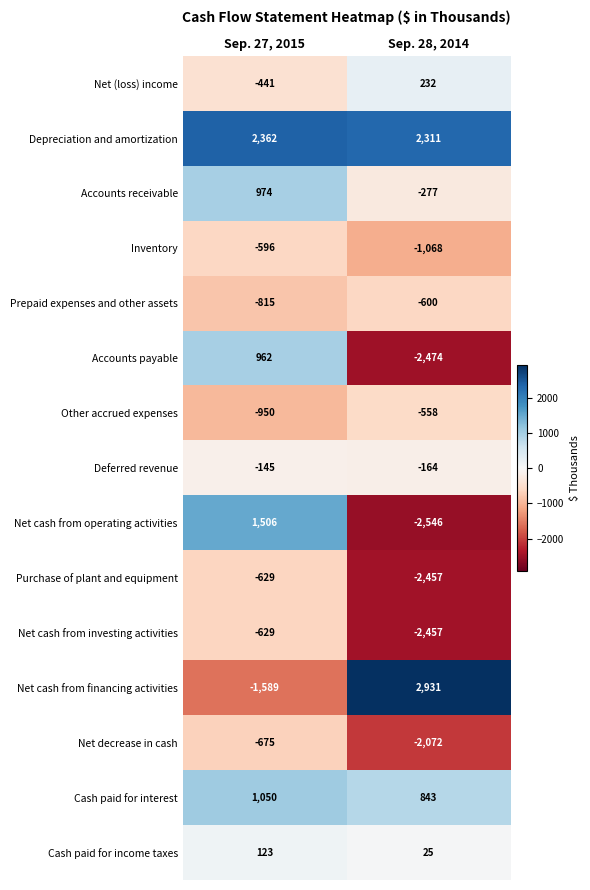

Which series has the largest total across all categories?

Depreciation and amortization